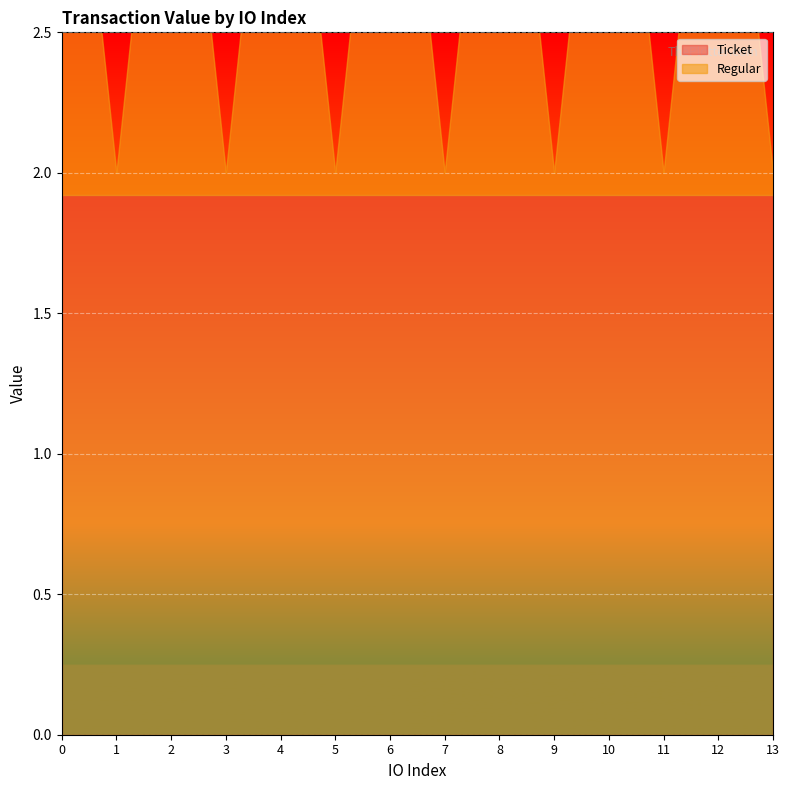

Reading left to right, extract all data points from this chart.

Ticket: 0=1.9	1=1.9	2=1.9	3=1.9	4=1.9	5=1.9	6=1.9	7=1.9	8=1.9	9=1.9	10=1.9	11=1.9	12=1.9	13=1.9
Regular: 0=1.9	1=0.1	2=1.9	3=0.1	4=1.9	5=0.1	6=1.9	7=0.1	8=1.9	9=0.1	10=1.9	11=0.1	12=1.9	13=0.1